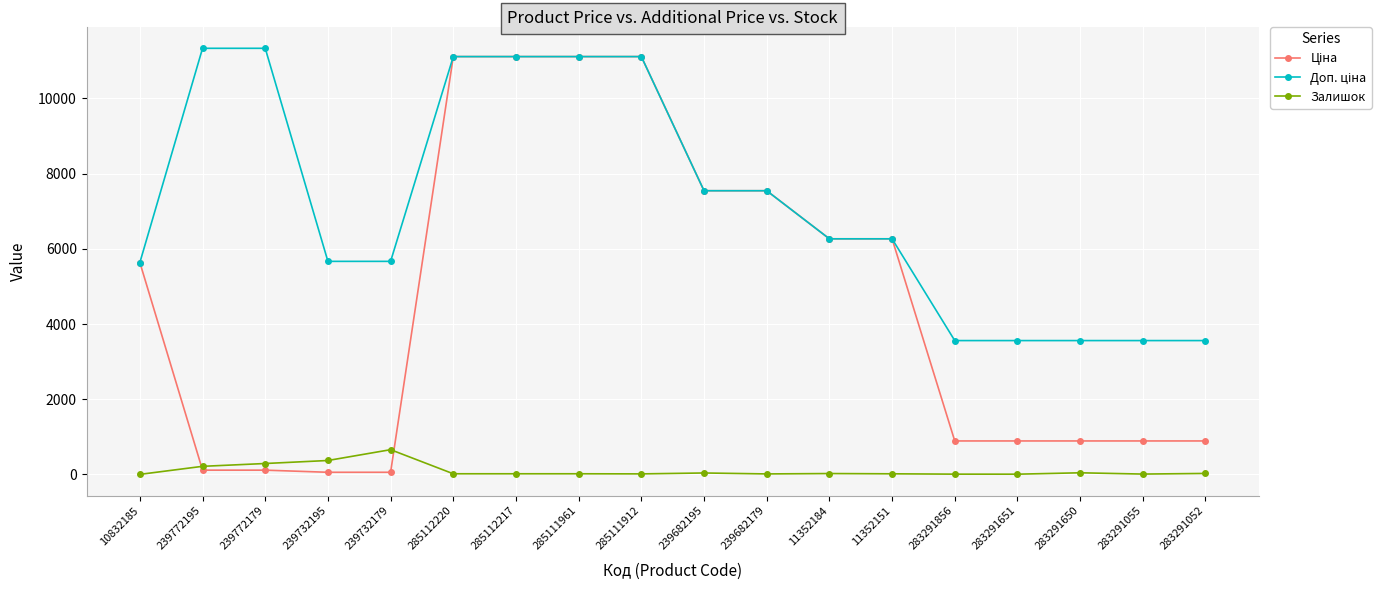

Is it true that Залишок equals 290.0 at 239772179?

True